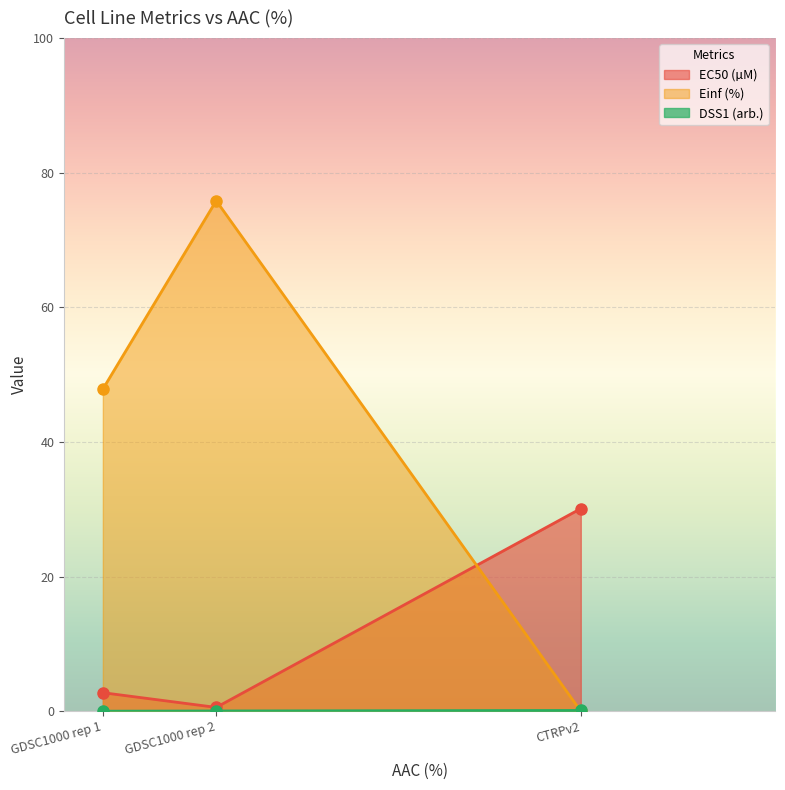

How many lines are shown in the chart?

3